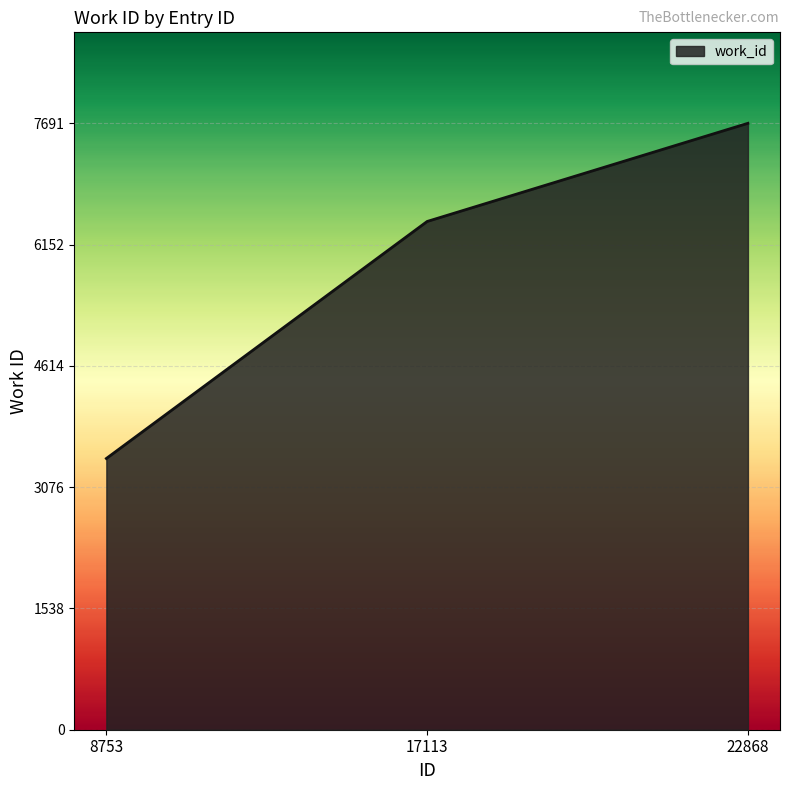

What is the average value?

5859